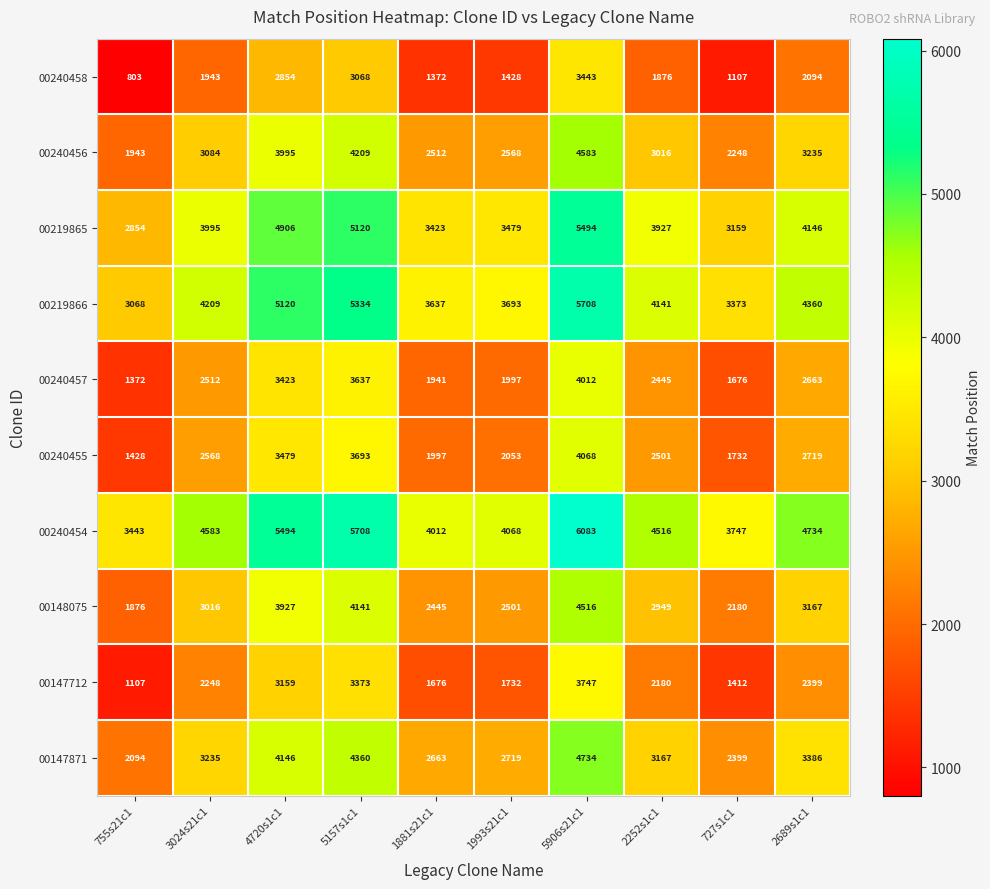

Count the number of categories in the chart.

10